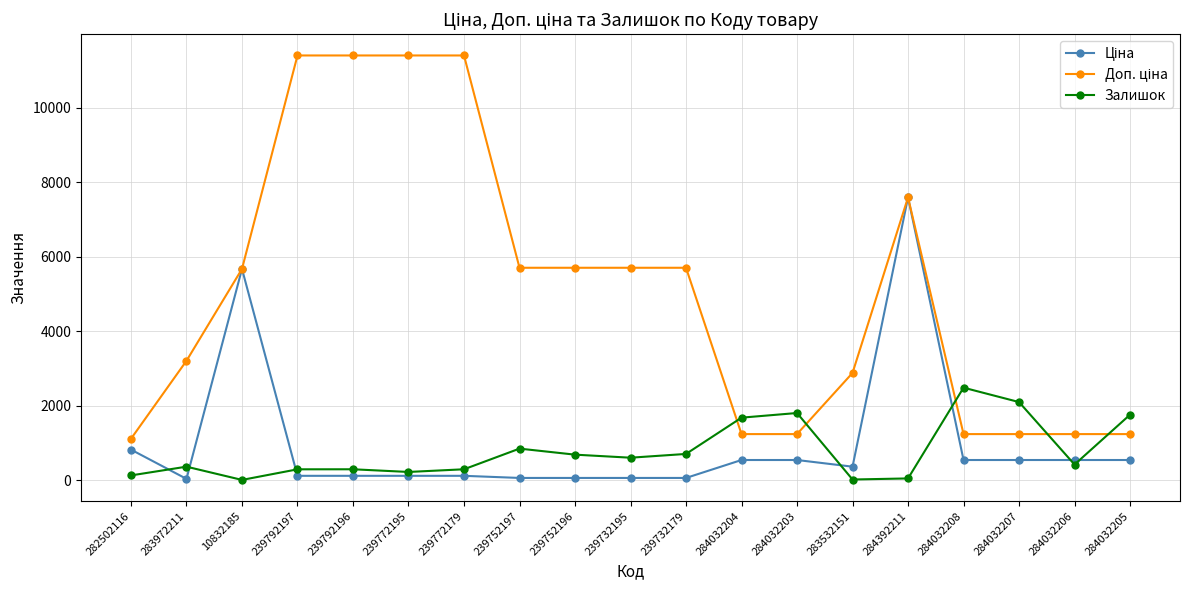

How many lines are shown in the chart?

3